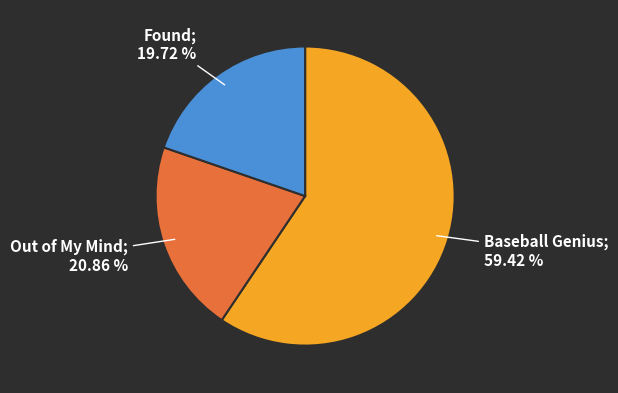

Is there a majority slice in this chart?

Yes